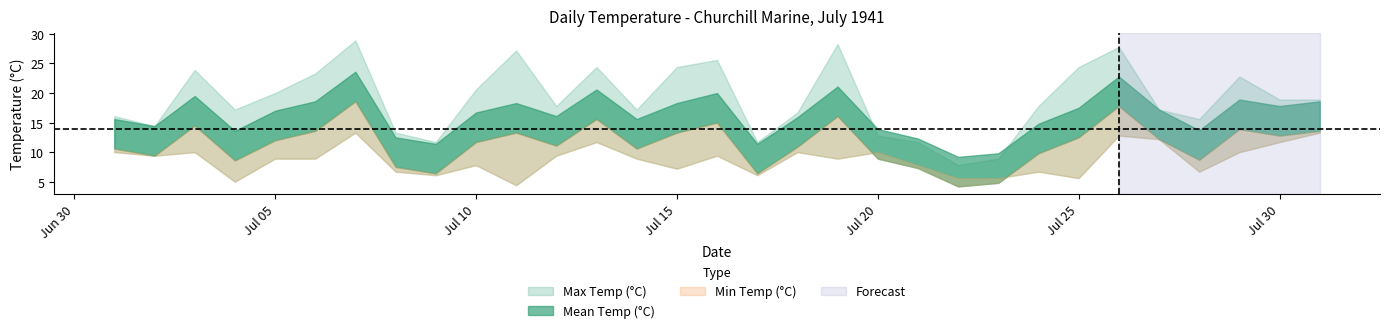

Is the value of Min Temp (°C) at 1941-07-23 greater than the value of Mean Temp (°C) at 1941-07-02?

No